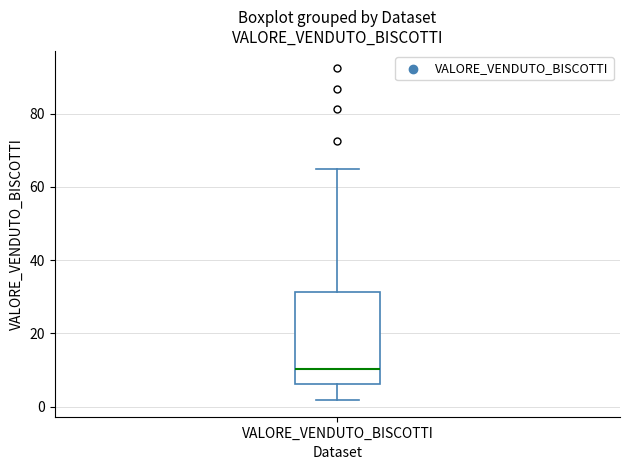

Read this box plot against the y-axis: the position of the median line, the range covered by the box, and the ends of both whiskers. The values are not printed on the chart, so give them approximately, as read against the axis.

median 10, box 6 to 32, whiskers 2 to 64